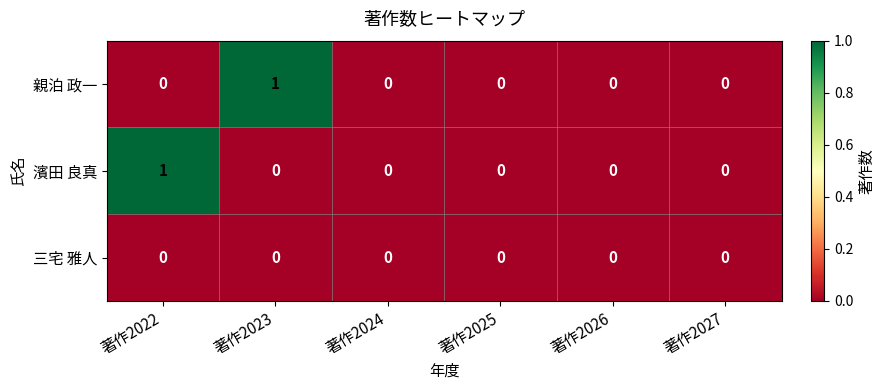

Reading left to right, transcribe all the data shown in this chart.

親泊 政一: 著作2022=0	著作2023=1	著作2024=0	著作2025=0	著作2026=0	著作2027=0
濱田 良真: 著作2022=1	著作2023=0	著作2024=0	著作2025=0	著作2026=0	著作2027=0
三宅 雅人: 著作2022=0	著作2023=0	著作2024=0	著作2025=0	著作2026=0	著作2027=0